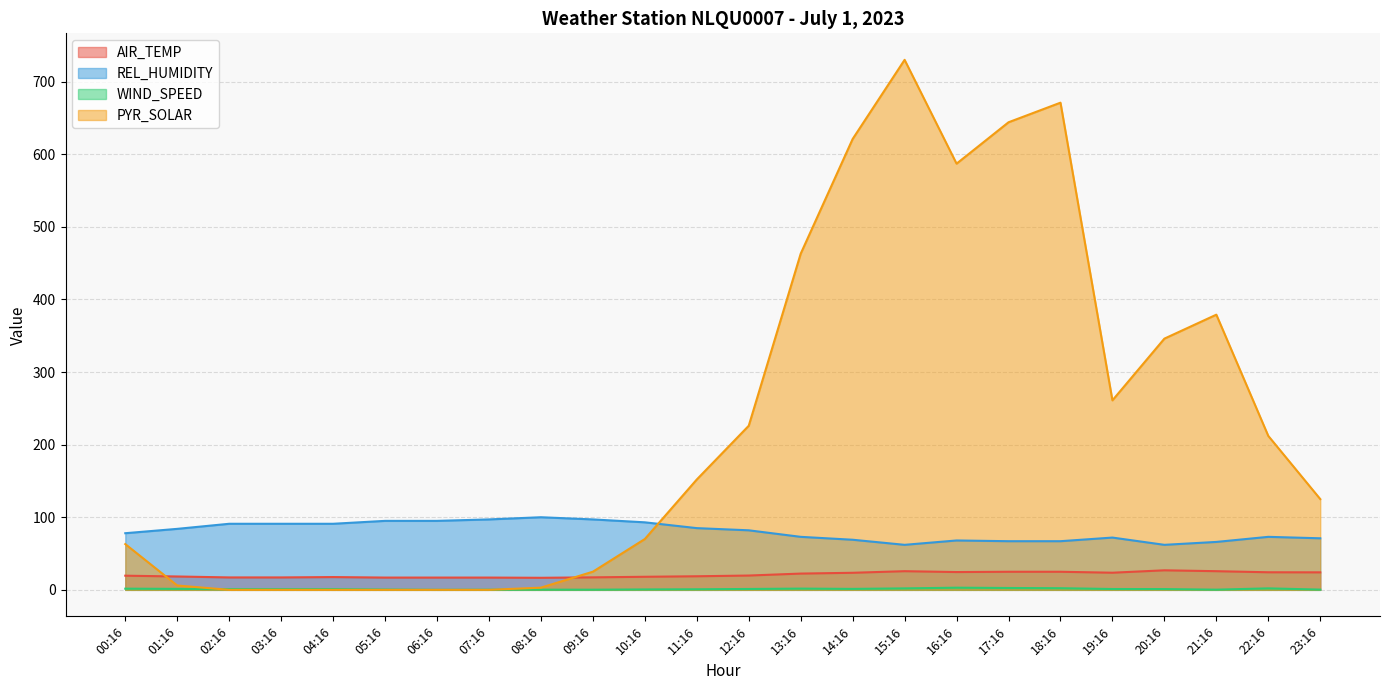

Which category has the highest value in the PYR_SOLAR series?

15:16